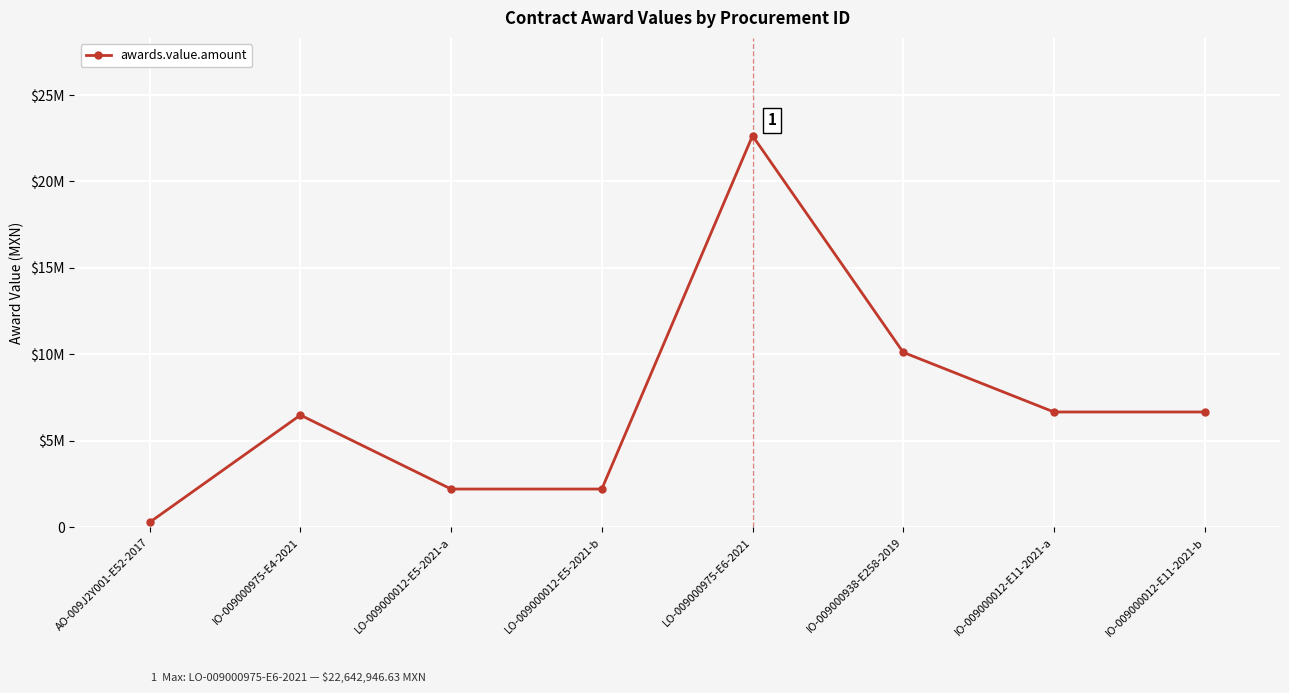

Does the chart have visible grid lines?

Yes